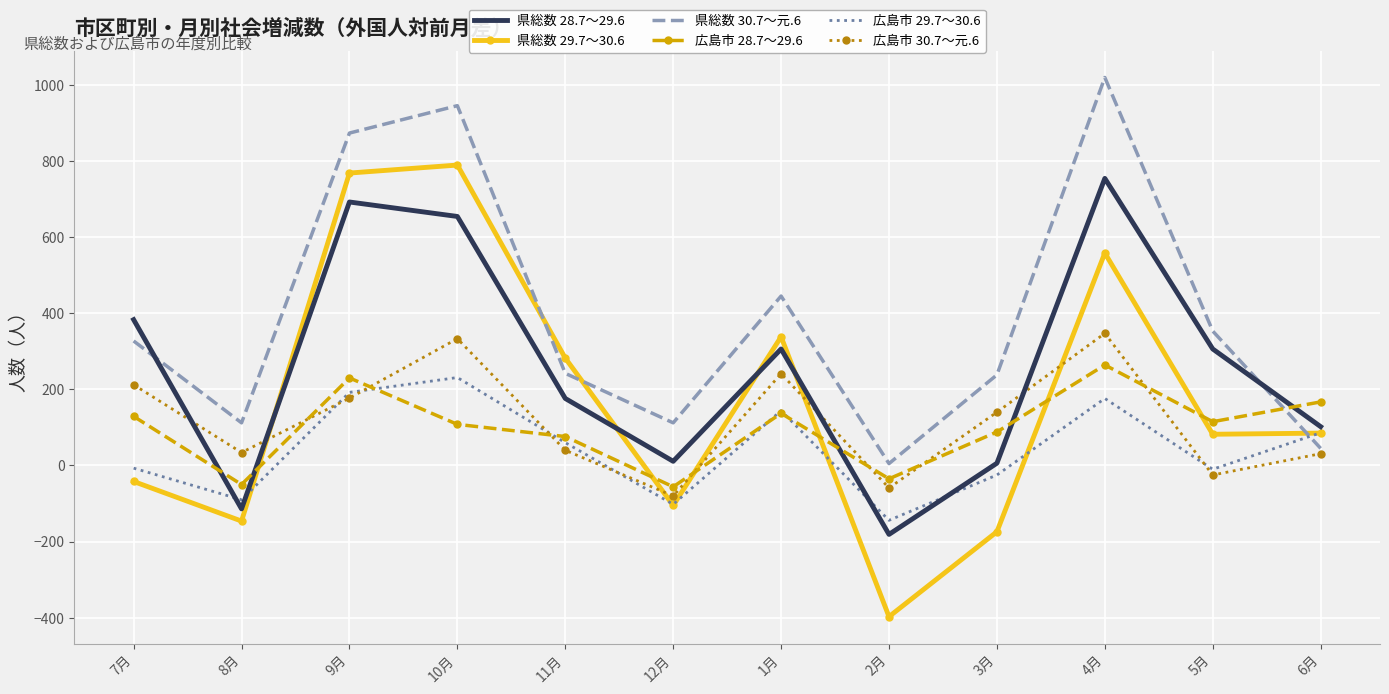

What is the total value across all series at 8月?

-254